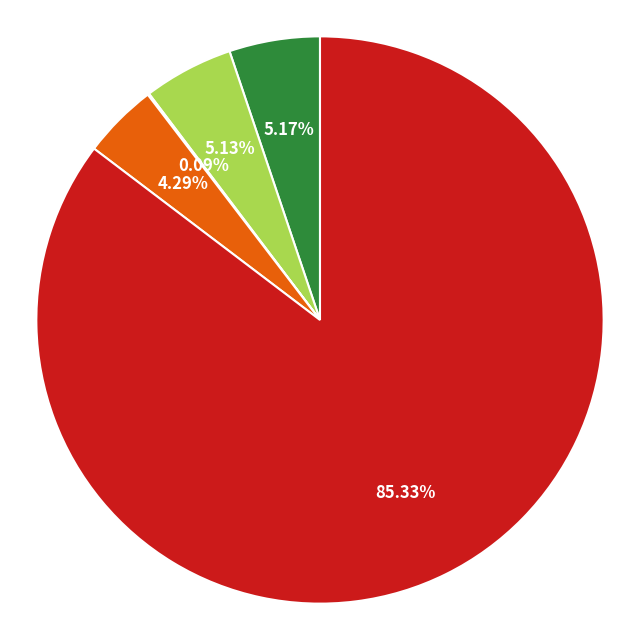

Is there any slice that represents more than half of the pie?

Yes